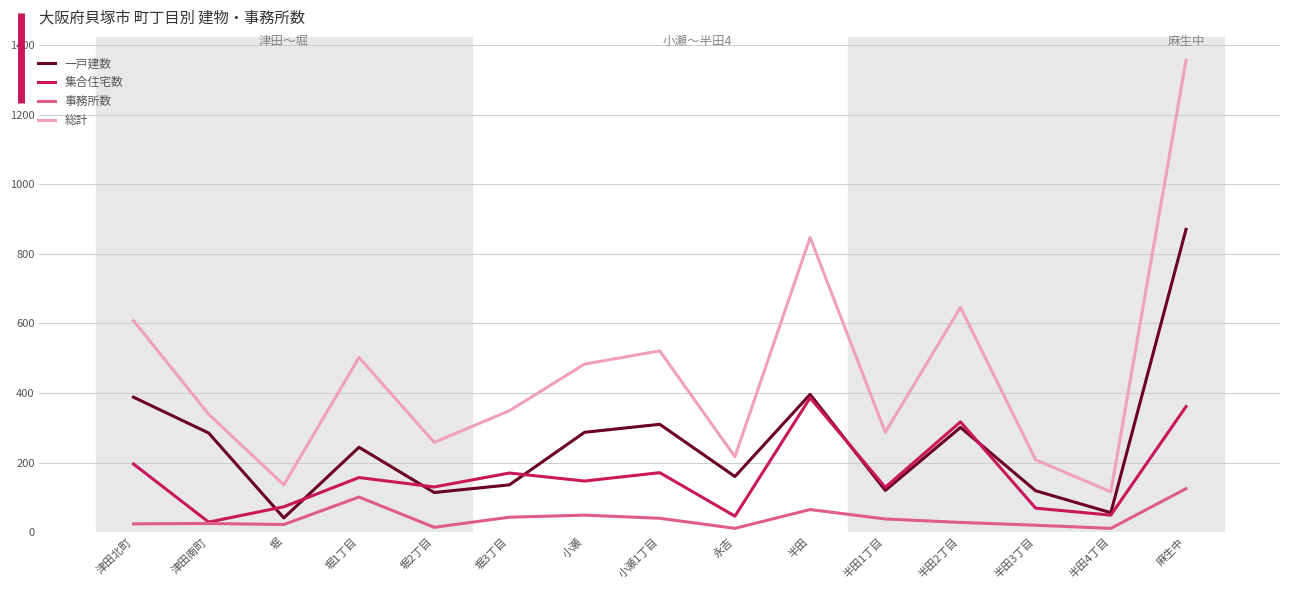

The 集合住宅数 series shows 147 at 小瀬. True or false?

True